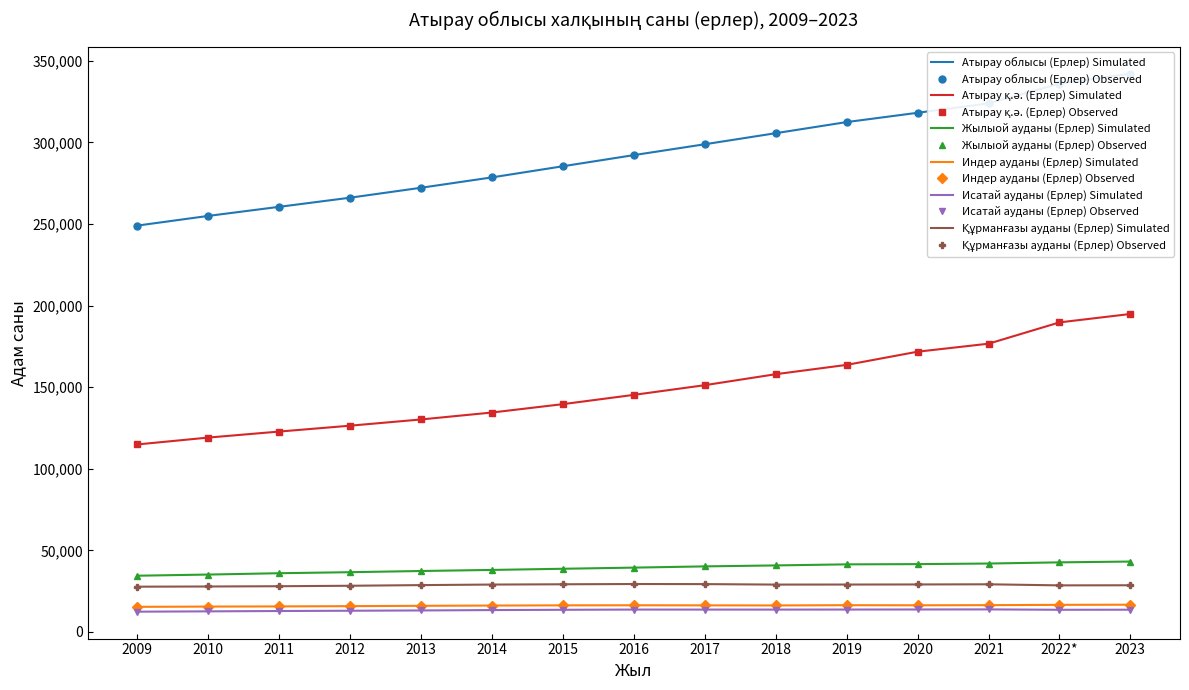

How many series are shown in this chart?

6